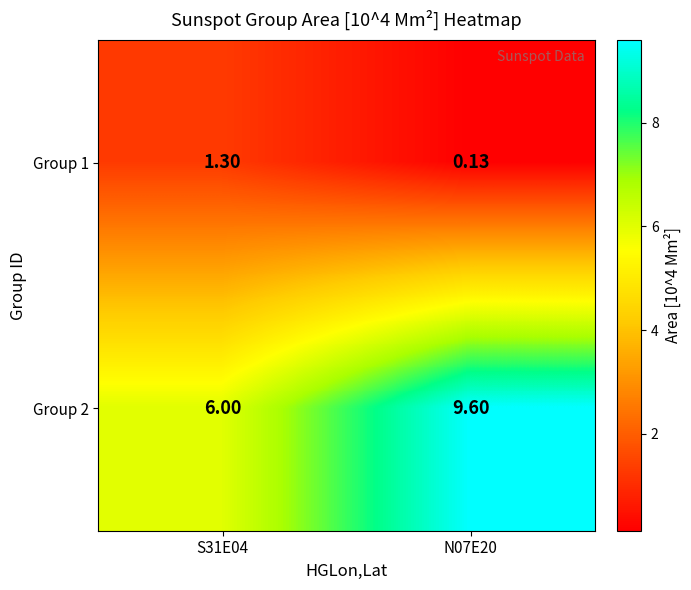

Is the value of Group 2 at N07E20 greater than the value of Group 1 at N07E20?

Yes